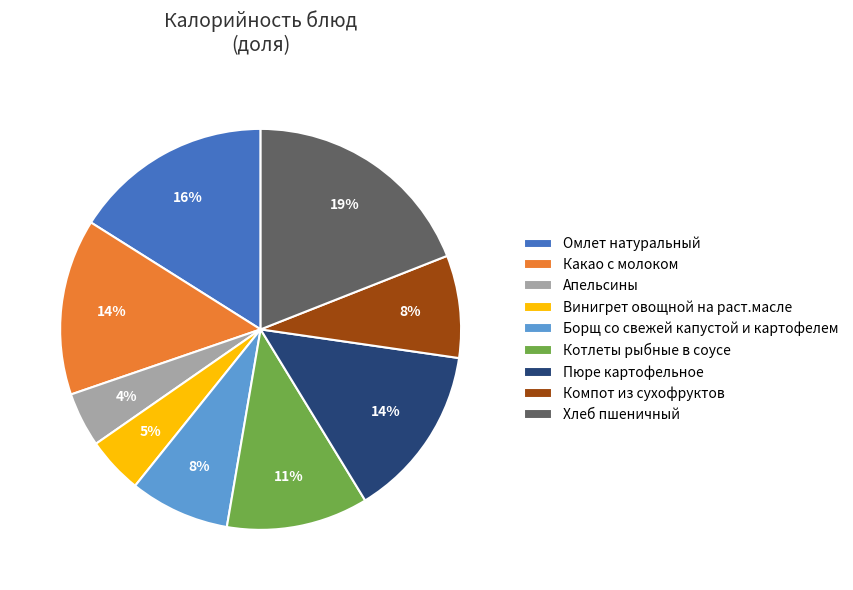

Is it true that Пюре картофельное is 3% of the pie?

False